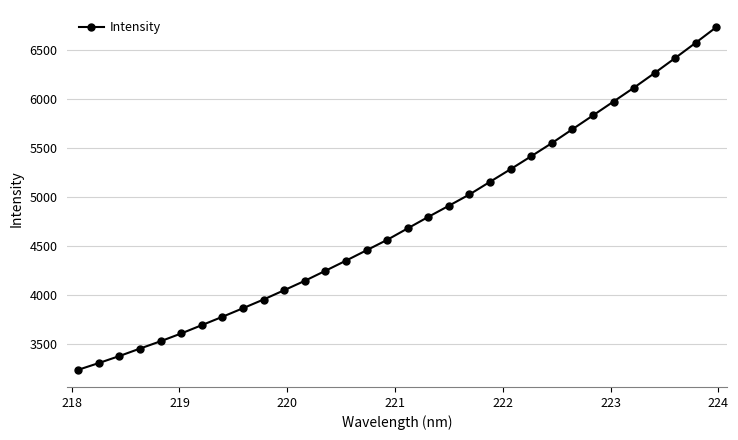

True or false: the data has more than 2 interior local peaks.

False